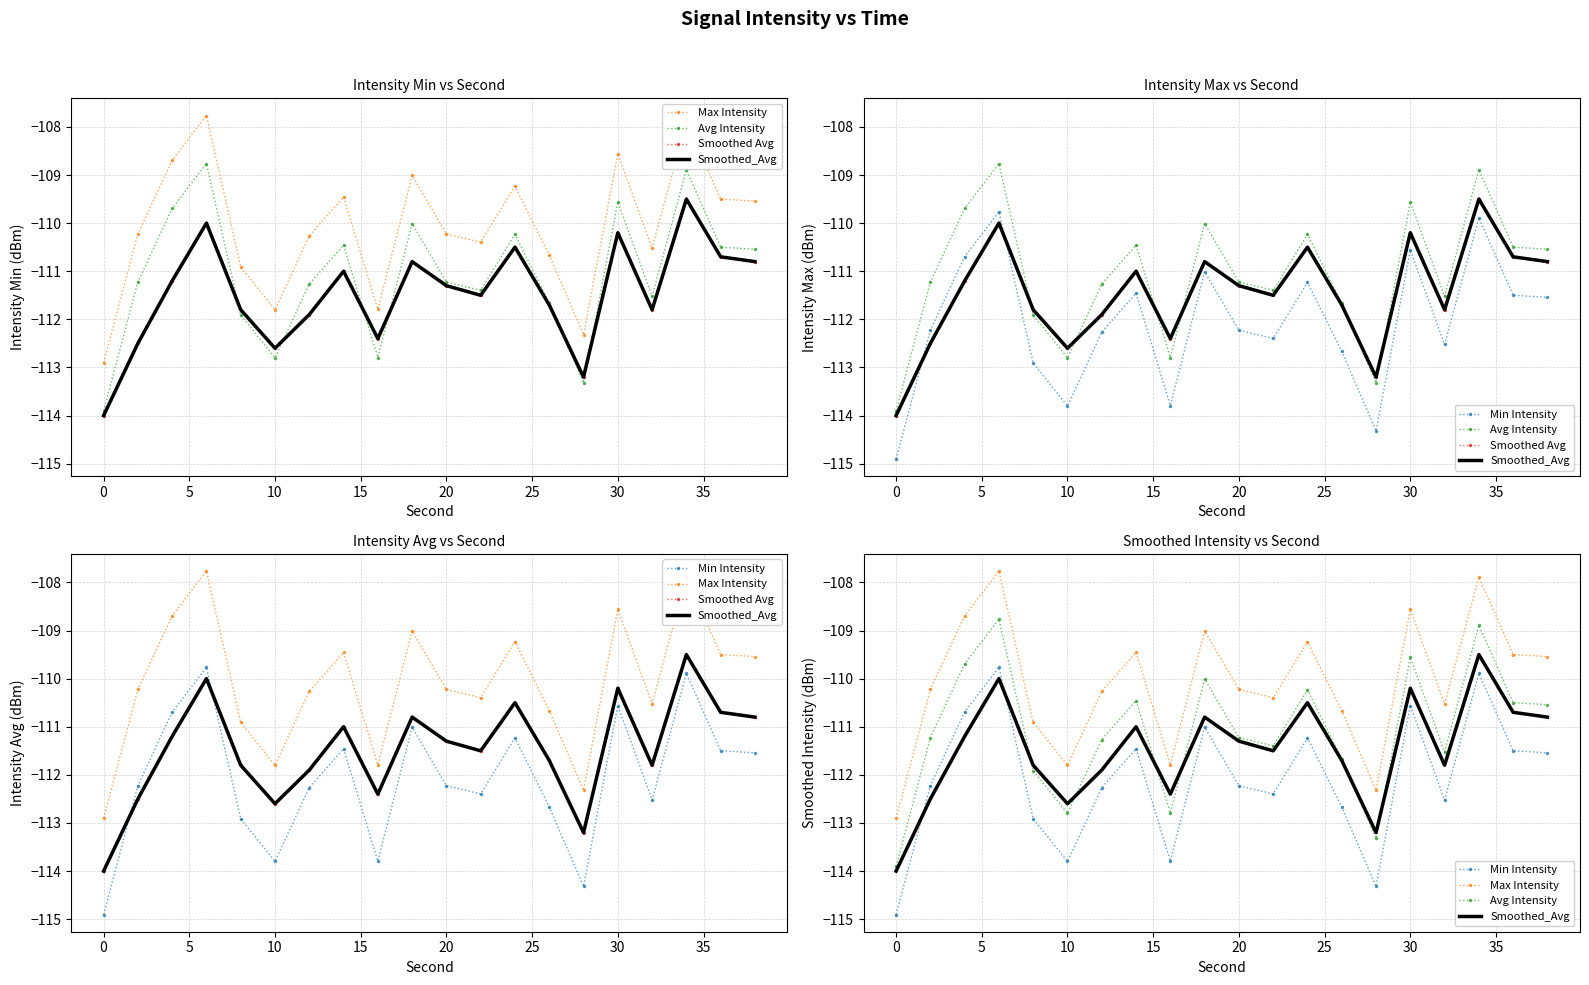

True or false: Avg Intensity and Max Intensity intersect in this chart.

False